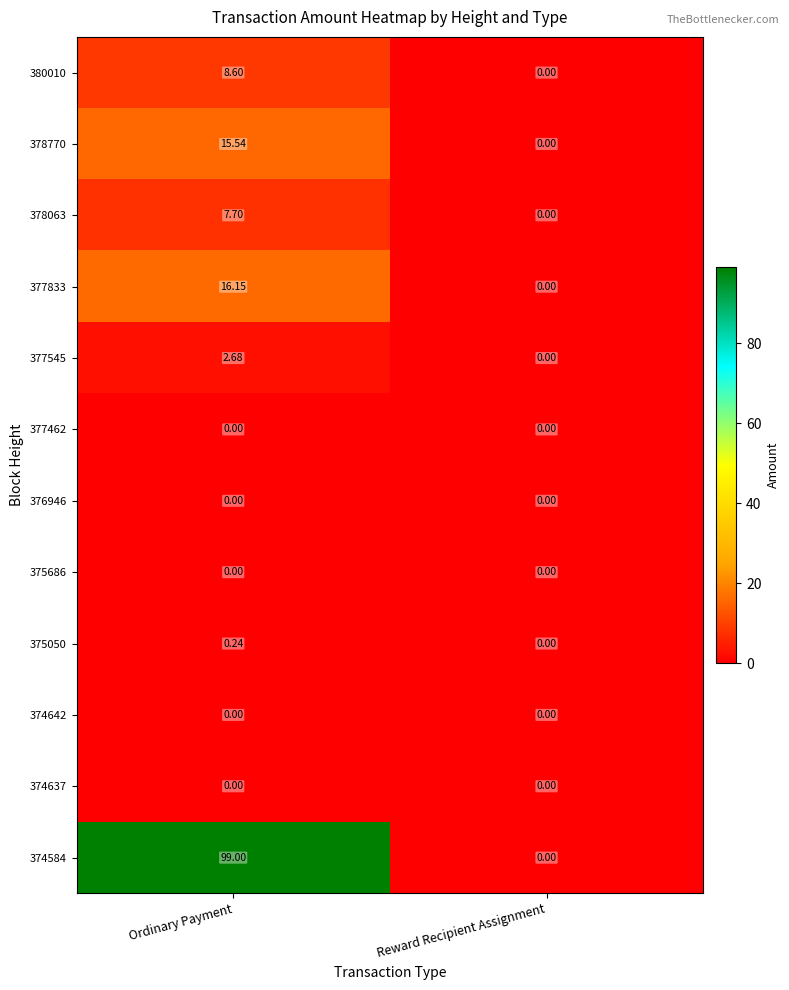

At which label does 377833 reach its peak?

Ordinary Payment